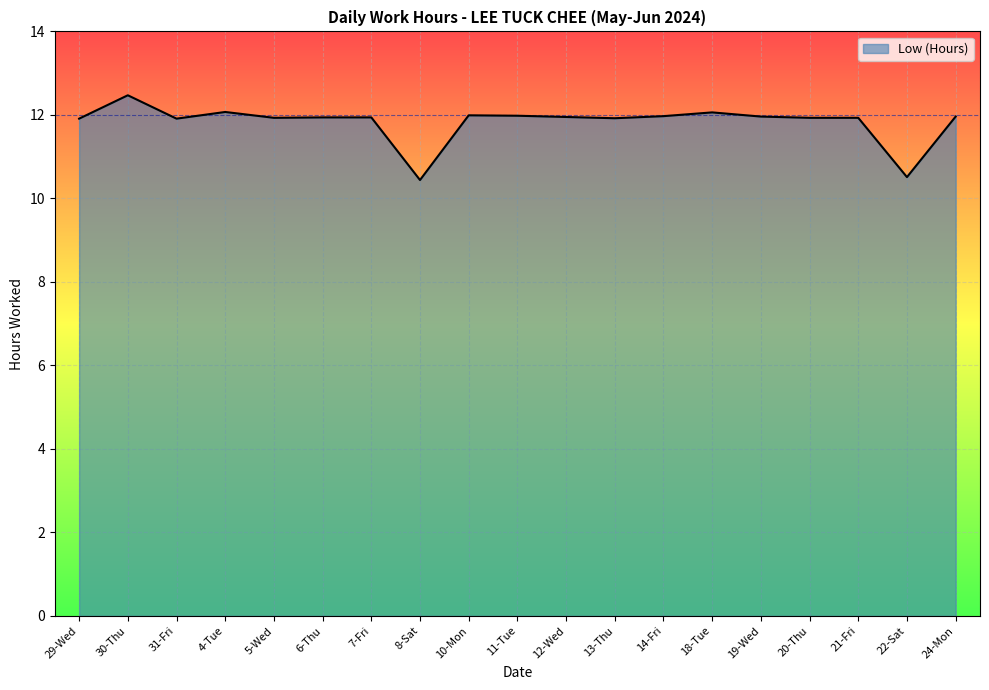

What position from the left is 14-Fri?

13